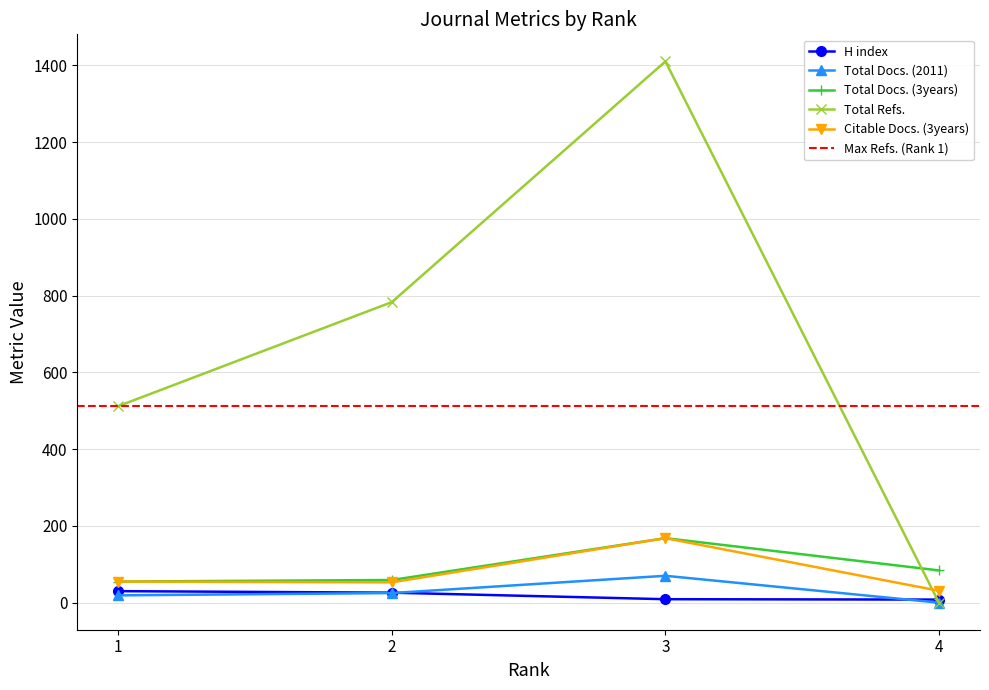

How many data points does each series have?

4